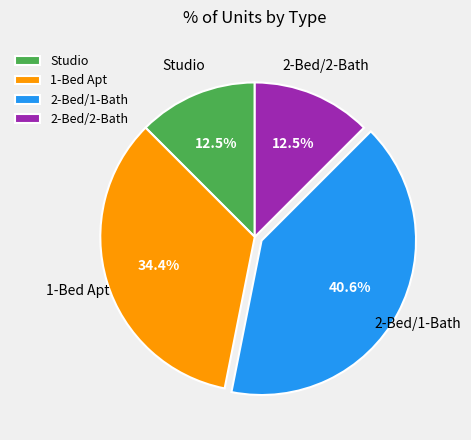

Which has a higher value, 1-Bed Apt or Studio?

1-Bed Apt